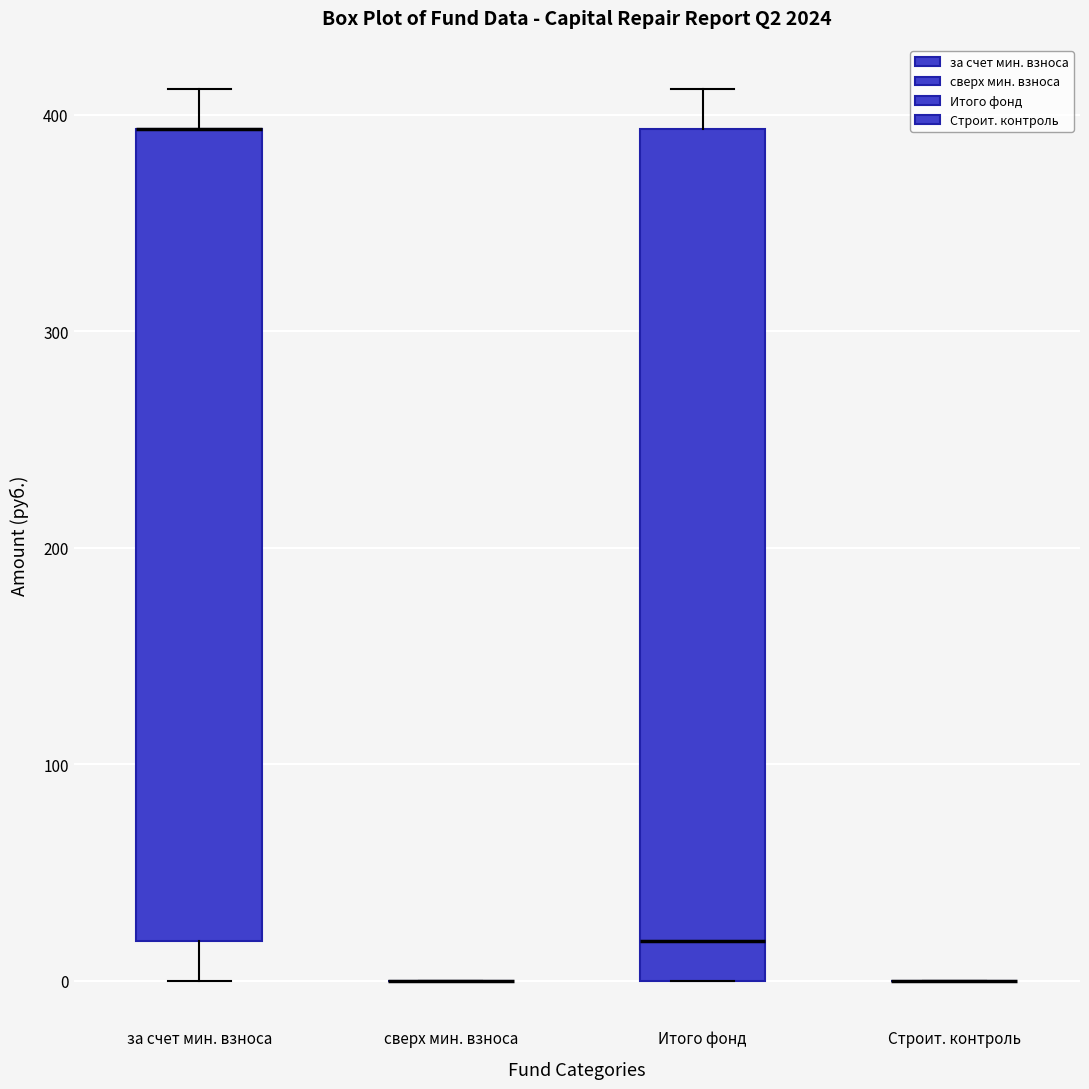

Reading left to right, read every box against the y-axis: the position of its median line, the range the box covers, and the ends of its whiskers. The values are not printed on the chart, so give them approximately, as read against the axis.

за счет мин. взноса: median 390 (drawn on the box's upper edge), box 20 to 390, whiskers 0 to 410
сверх мин. взноса: box collapsed to a line at 0, whiskers 0 to 0
Итого фонд: median 20, box 0 to 390, whiskers 0 to 410
Строит. контроль: box collapsed to a line at 0, whiskers 0 to 0